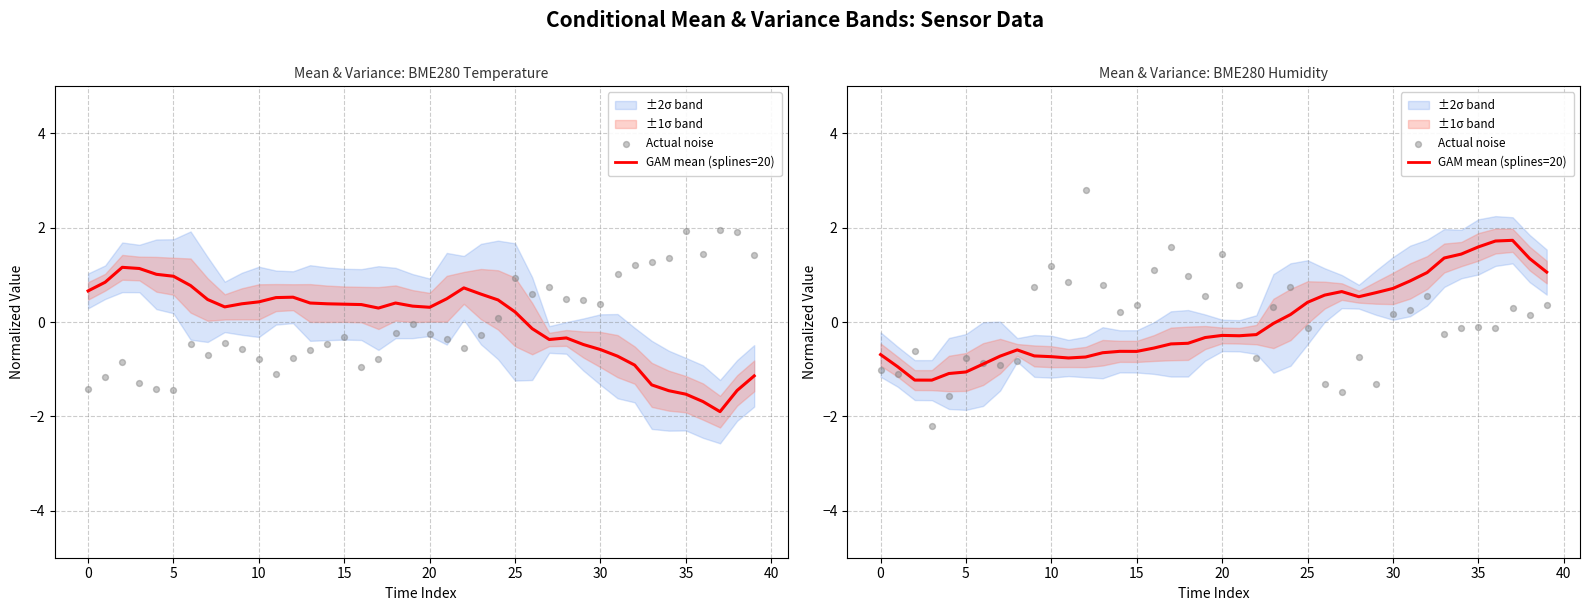

At which category is the sum across all series the highest?

12